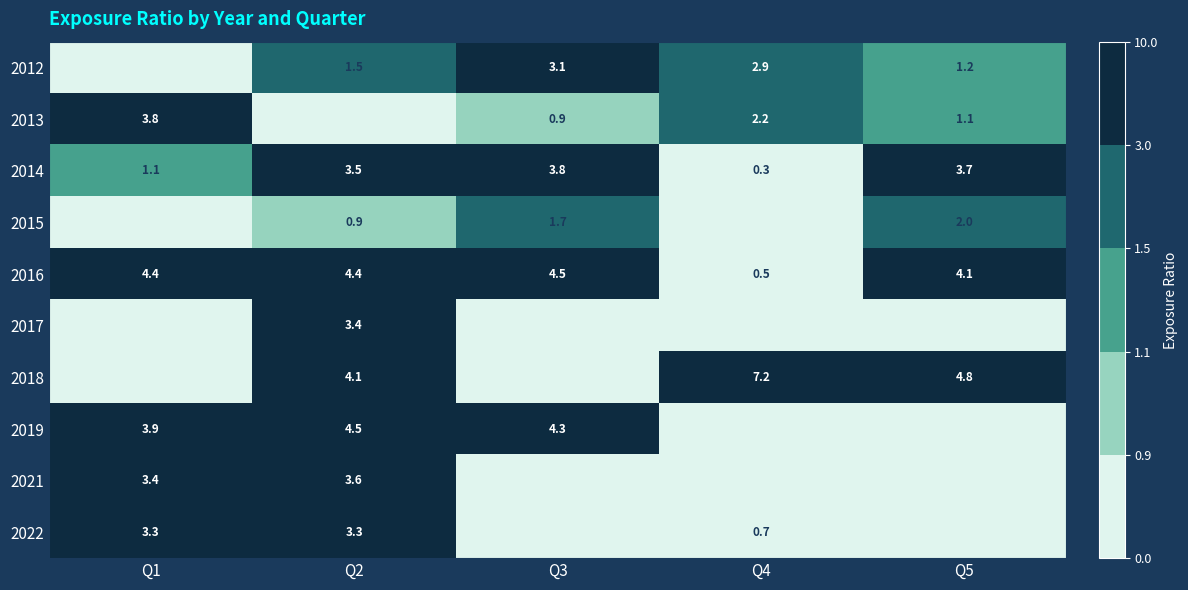

The value of 2016 at Q2 is 3.0. True or false?

False